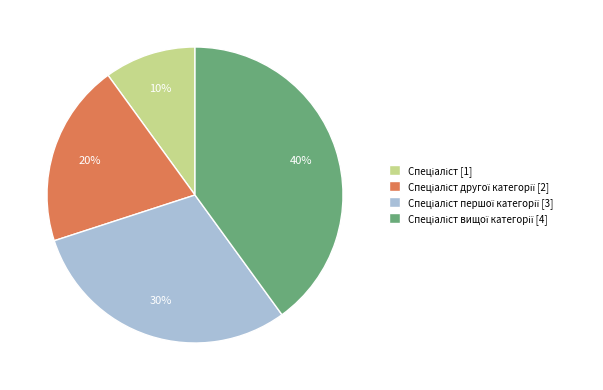

To the nearest percent, what is the difference between the largest and smallest slice percentages?

30%